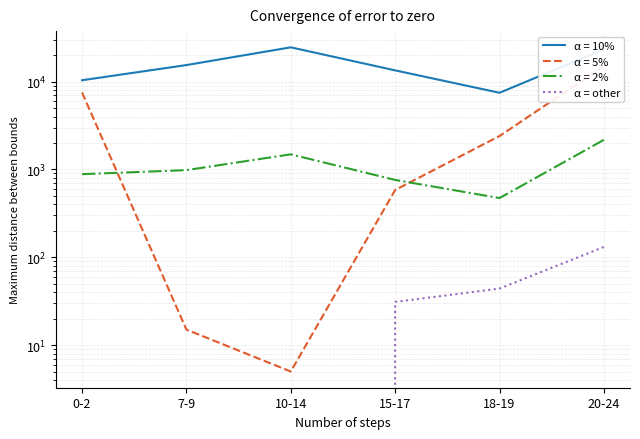

Which category has the highest value across all series?

20-24